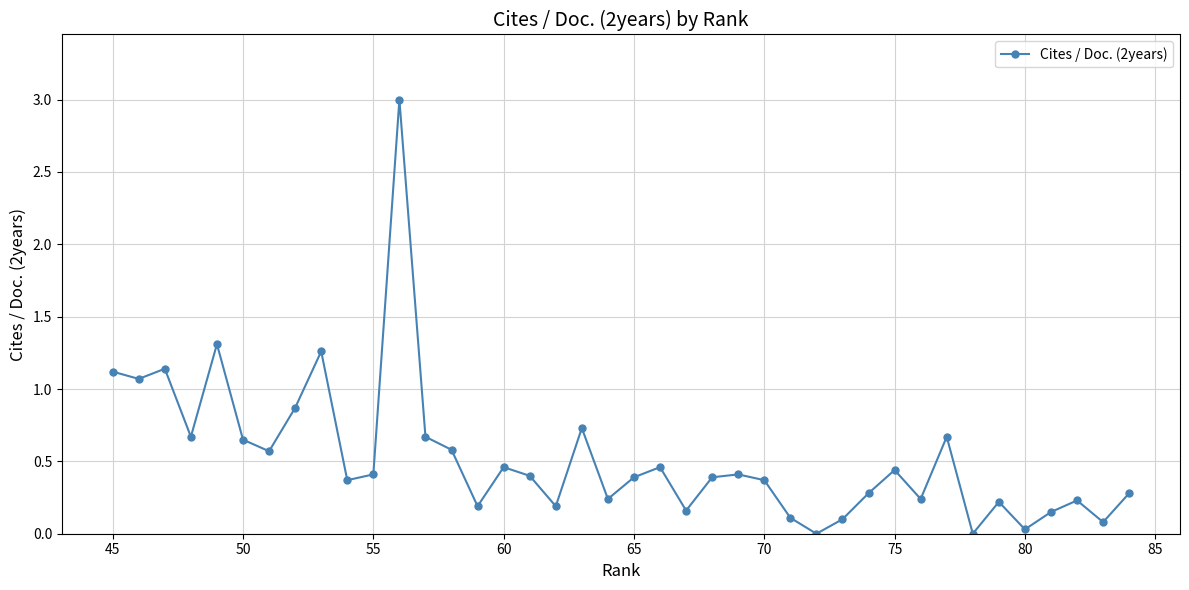

How many distinct data groups are displayed?

1